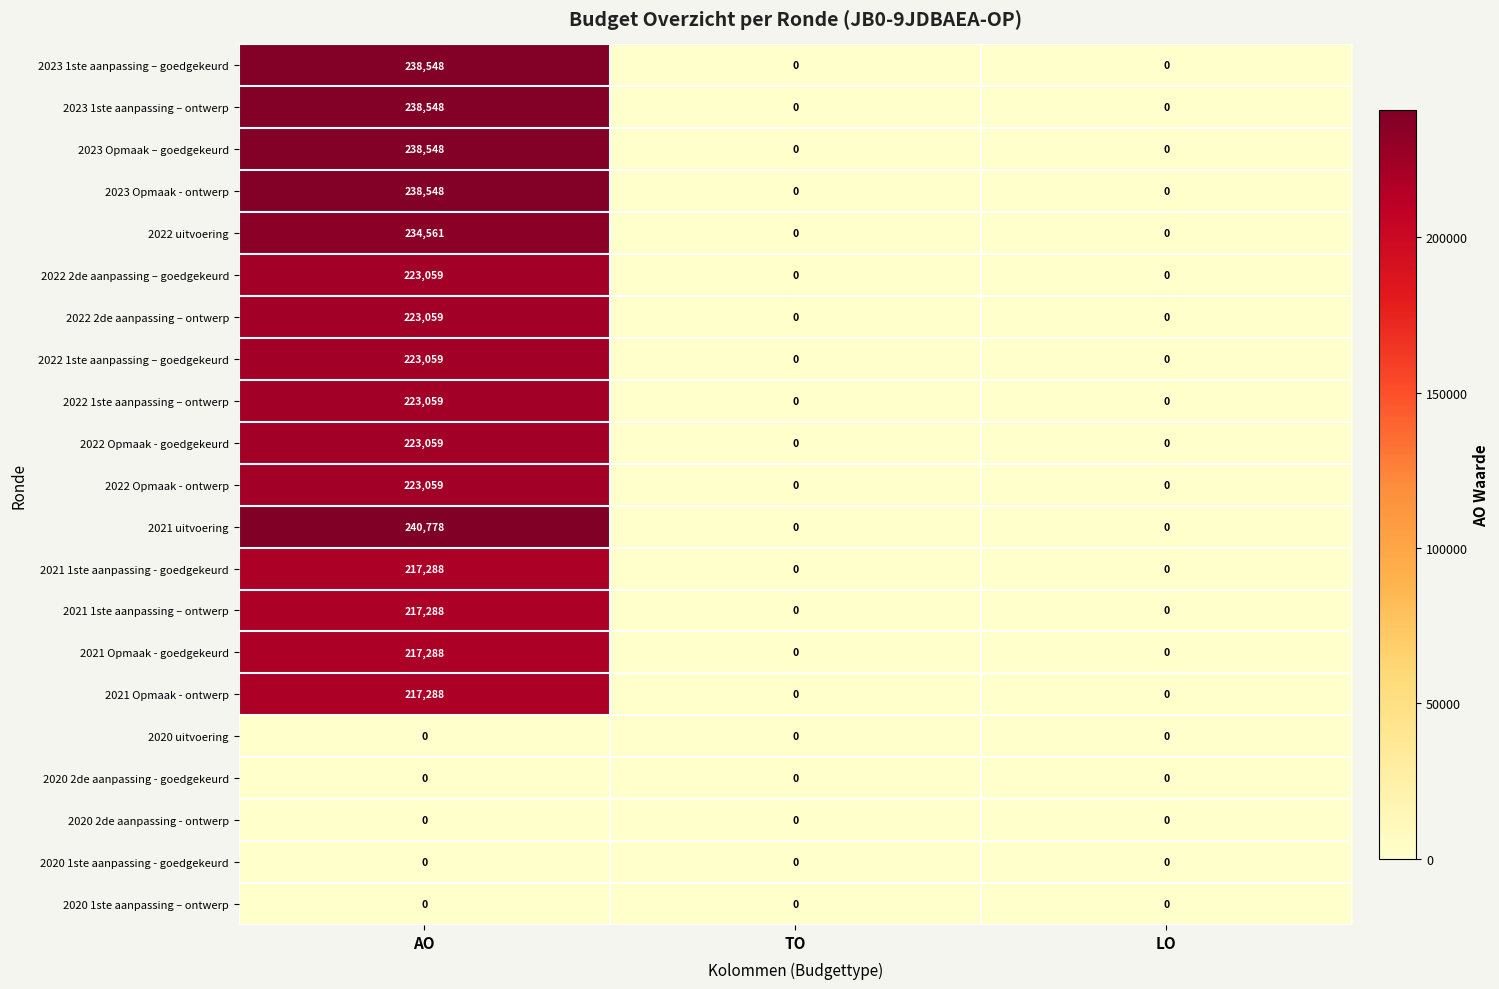

Count the 2022 Opmaak - ontwerp values in the range 0 to 223059.

3